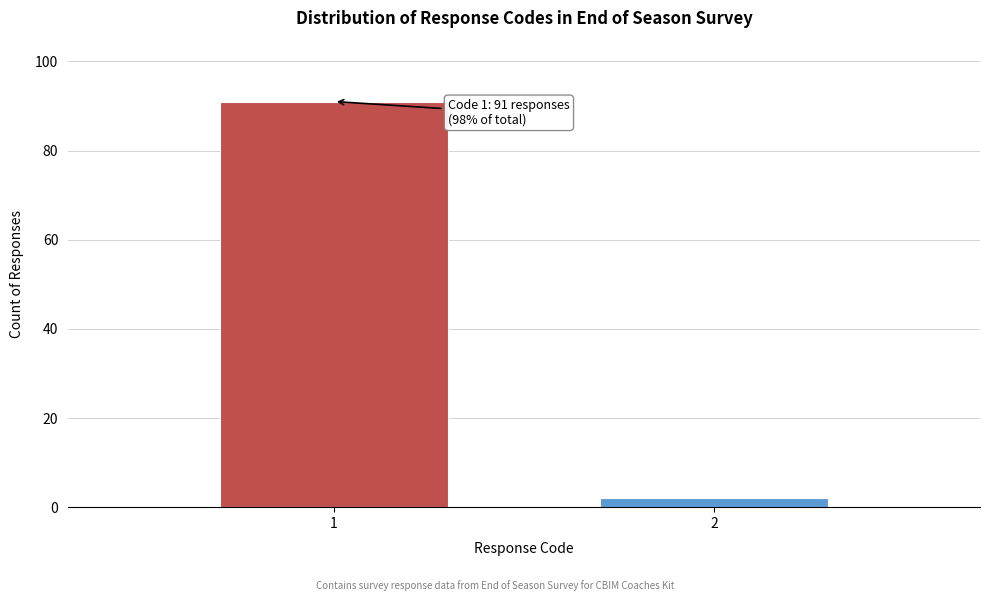

Reading right to left, what are all the values shown in this chart?

2	91